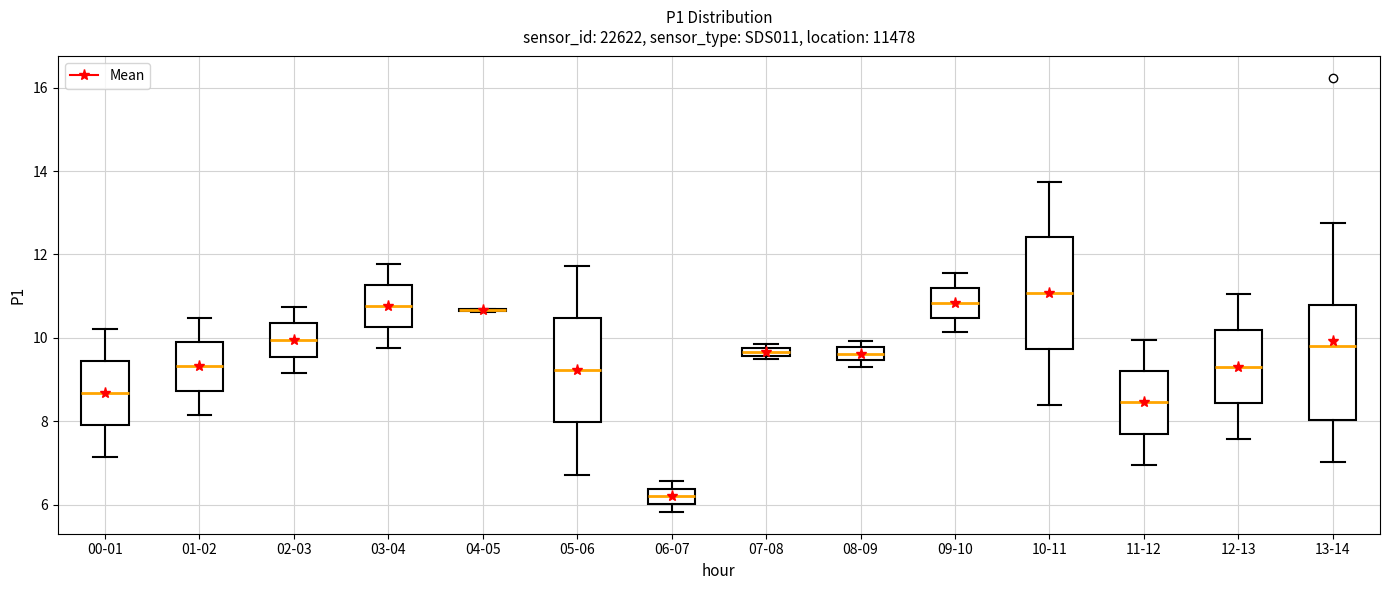

Where does the upper whisker of the box for 12-13 end on the y-axis? The values are not printed on the chart, so give them approximately, as read against the axis.

11.0